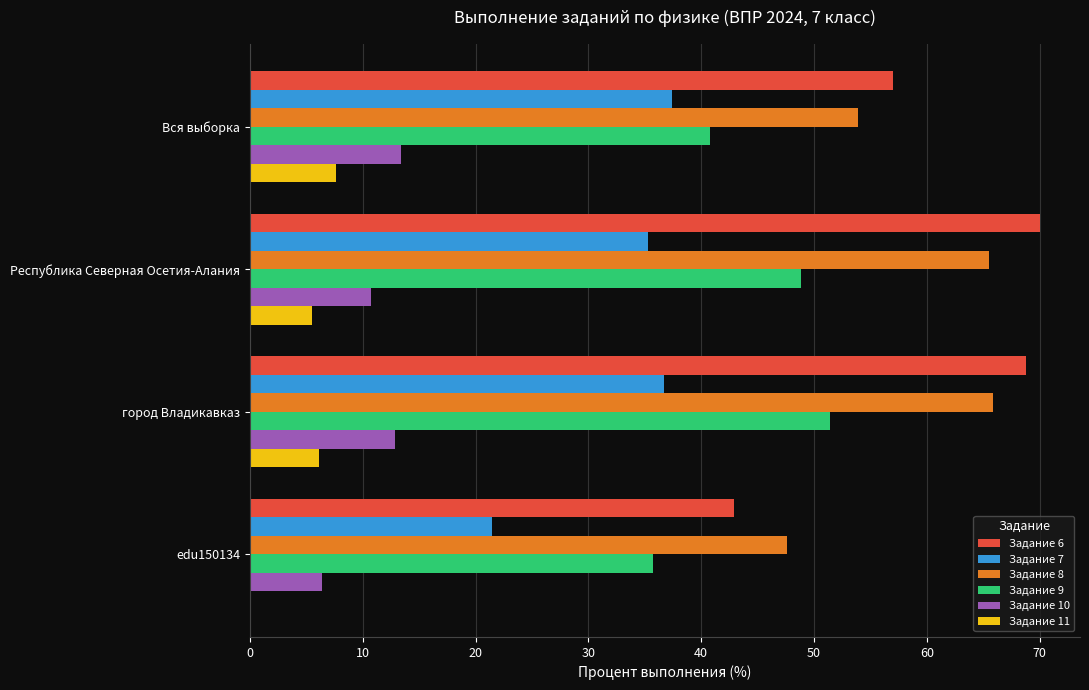

At which category is the sum across all series the highest?

город Владикавказ